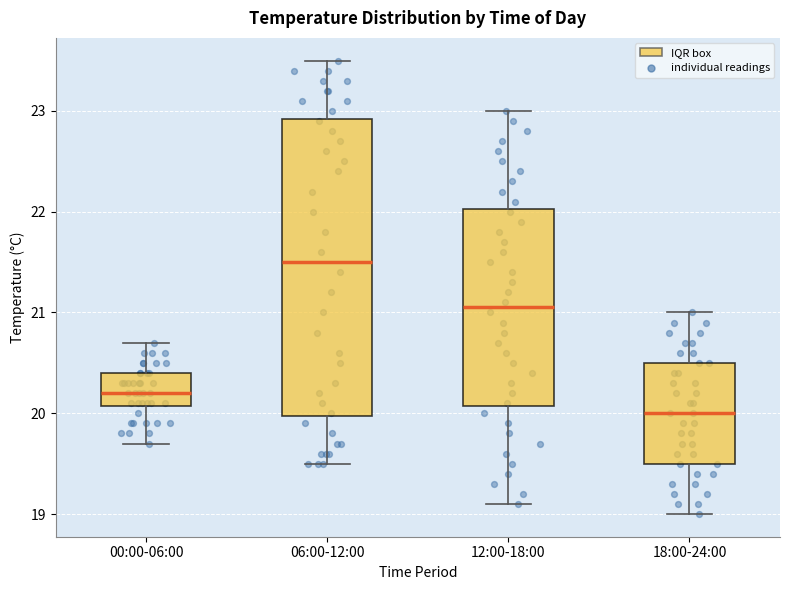

Reading left to right, transcribe this box plot: for each box, give where its median line is, the range the box spans, and where its two whiskers end, as read against the y-axis. The values are not printed on the chart, so give them approximately, as read against the axis.

00:00-06:00: median 20.2, box 20.1 to 20.4, whiskers 19.7 to 20.7
06:00-12:00: median 21.5, box 20.0 to 22.9, whiskers 19.5 to 23.5
12:00-18:00: median 21.1, box 20.1 to 22.0, whiskers 19.1 to 23.0
18:00-24:00: median 20.0, box 19.5 to 20.5, whiskers 19.0 to 21.0